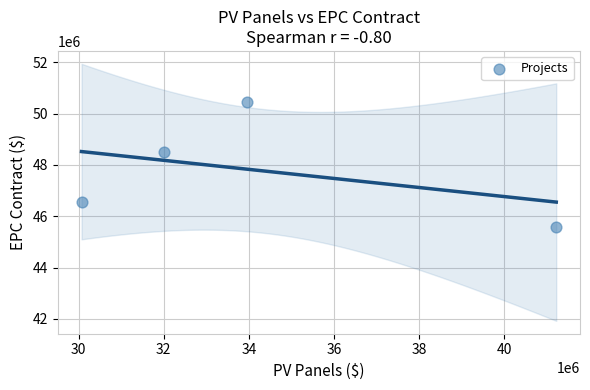

What Y value in the scatter plot is closest to 48015000?

48500000